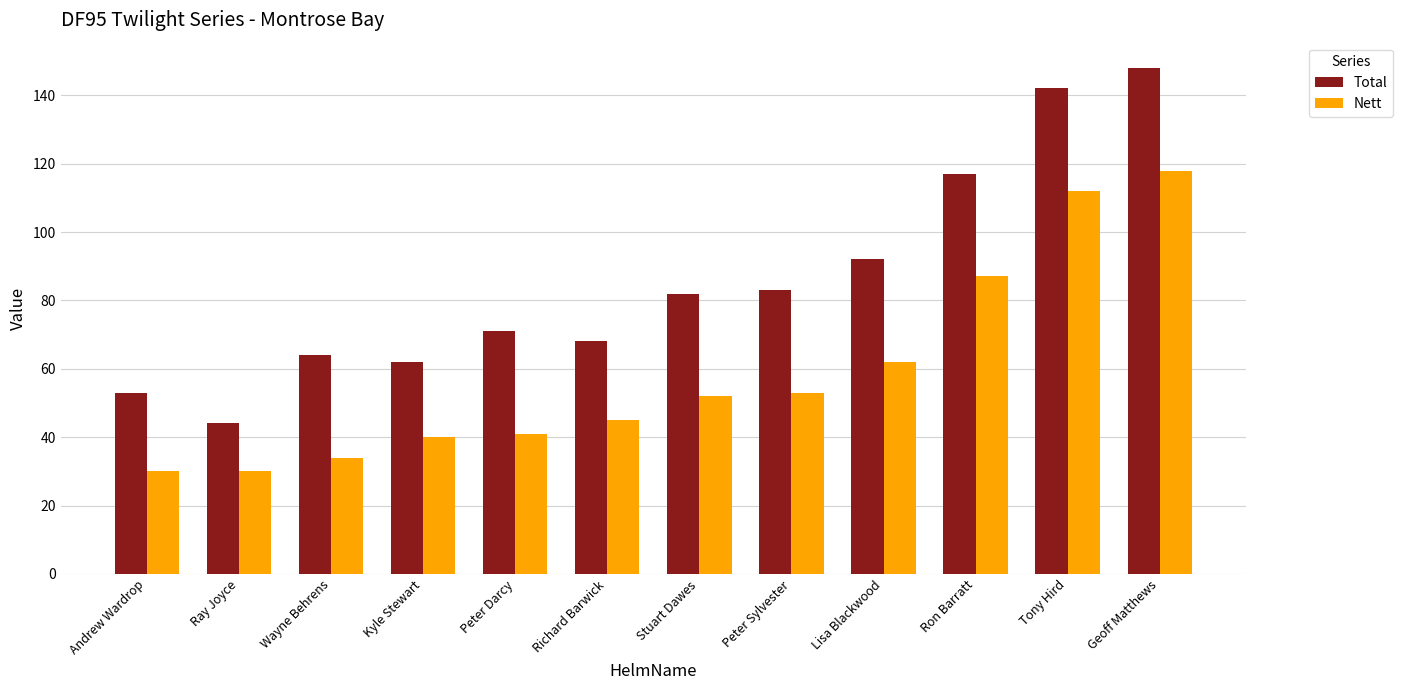

Is it true that Total equals 83 at Peter Sylvester?

True